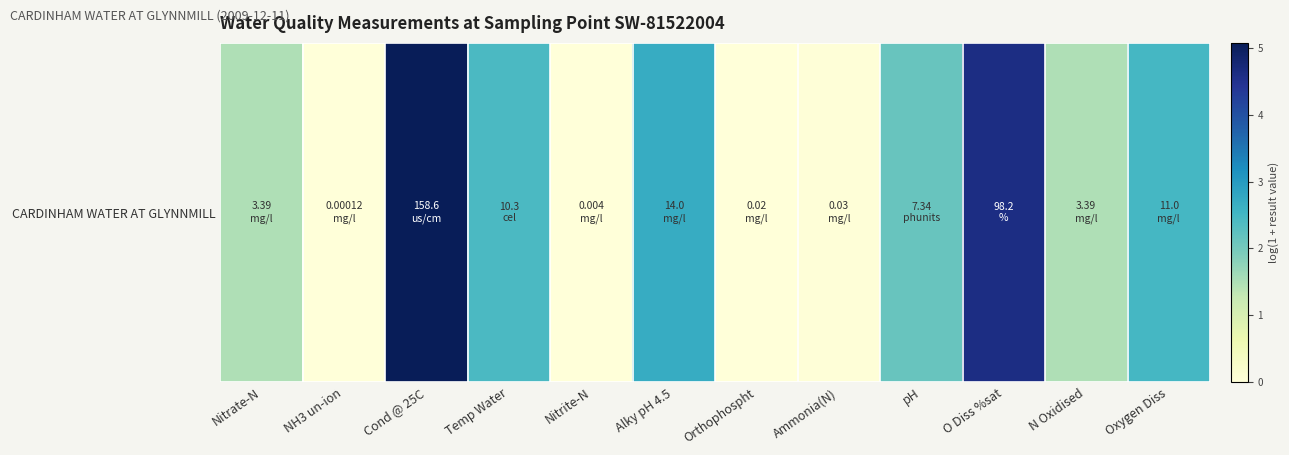

What is the difference between the maximum and minimum values?

5.1